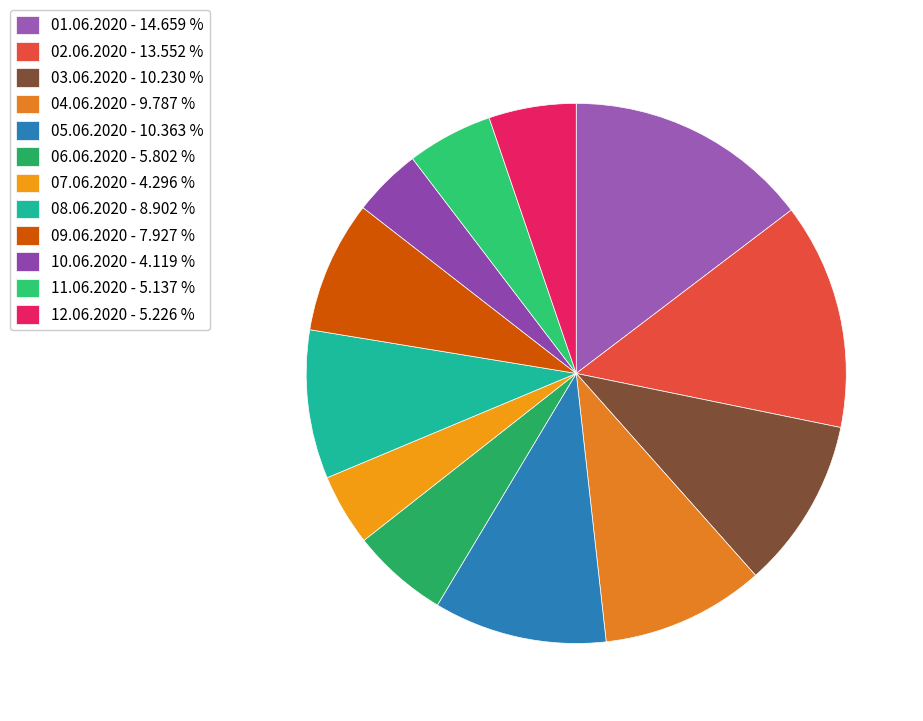

What is the ratio of the value at 07.06.2020 to the value at 10.06.2020?

1.0